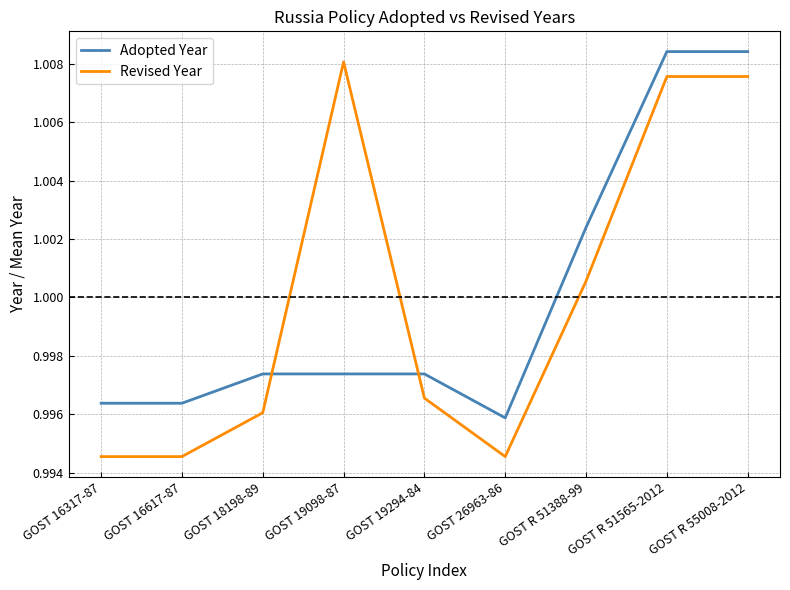

Rank the series at GOST 16317-87 from lowest to highest value.

Revised Year, Adopted Year